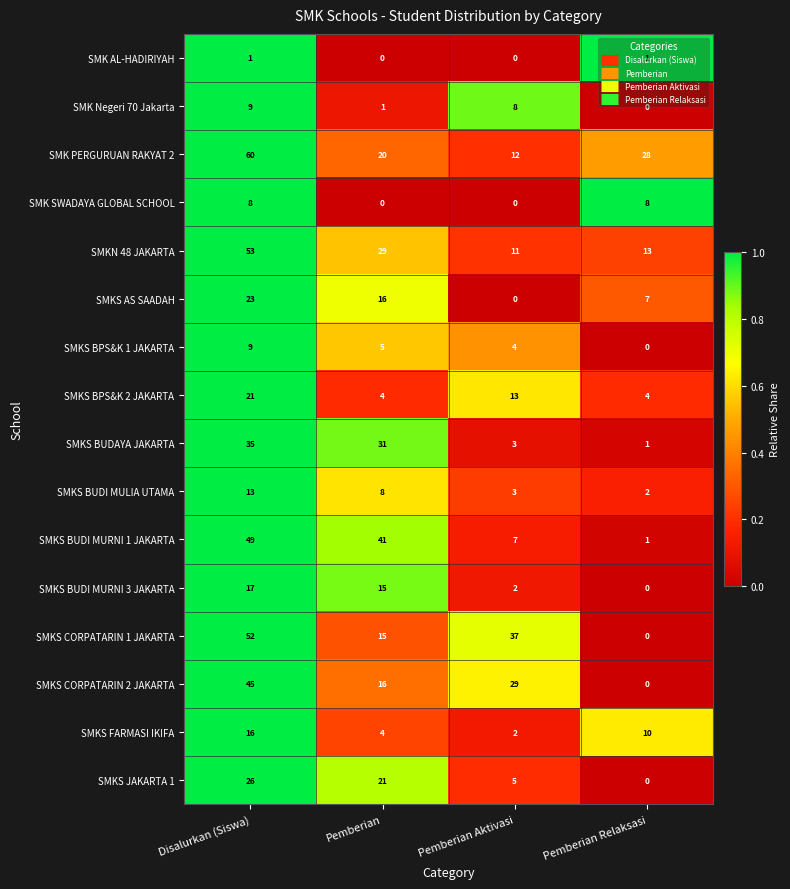

Where does the SMKS BPS&K 1 JAKARTA series first go above 5?

Disalurkan (Siswa)